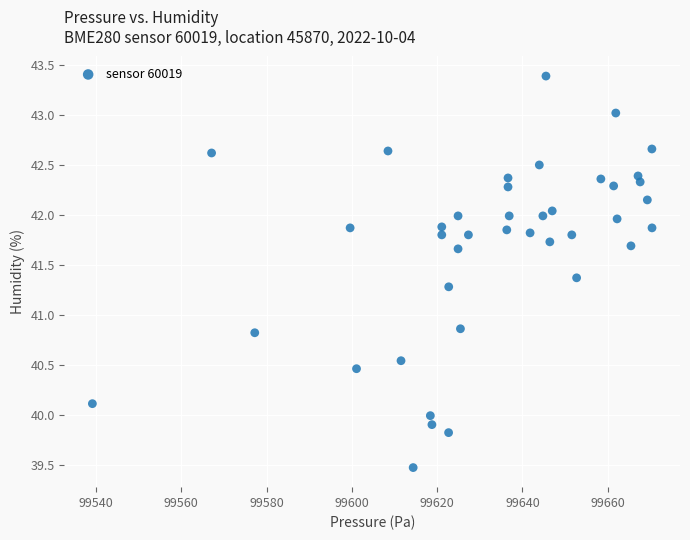

What is the range of Y values (max minus min)?

3.9